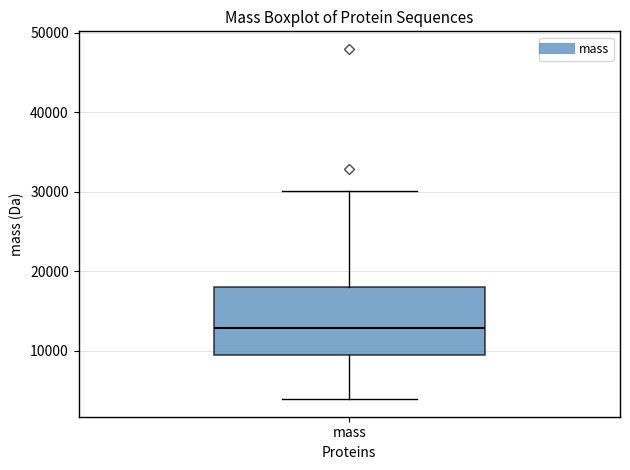

Where does the median line of the box for mass sit on the y-axis? The values are not printed on the chart, so give them approximately, as read against the axis.

13000